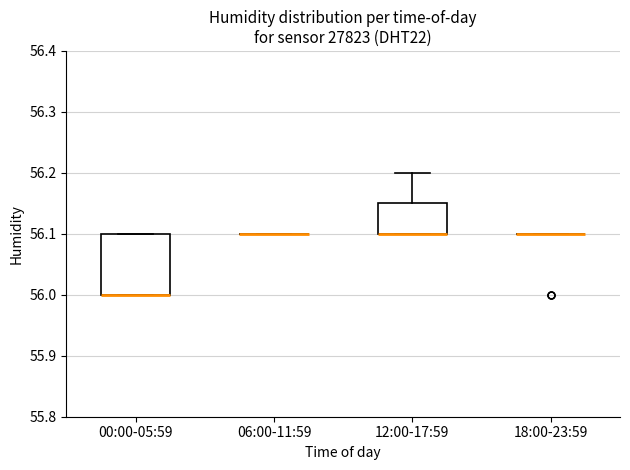

Reading left to right, transcribe this box plot: for each box, give where its median line is, the range the box spans, and where its two whiskers end, as read against the y-axis. The values are not printed on the chart, so give them approximately, as read against the axis.

00:00-05:59: median 56.00 (drawn on the box's lower edge), box 56.00 to 56.10, whiskers 56.00 to 56.10
06:00-11:59: box collapsed to a line at 56.10, whiskers 56.10 to 56.10
12:00-17:59: median 56.10 (drawn on the box's lower edge), box 56.10 to 56.15, whiskers 56.10 to 56.20
18:00-23:59: box collapsed to a line at 56.10, whiskers 56.10 to 56.10